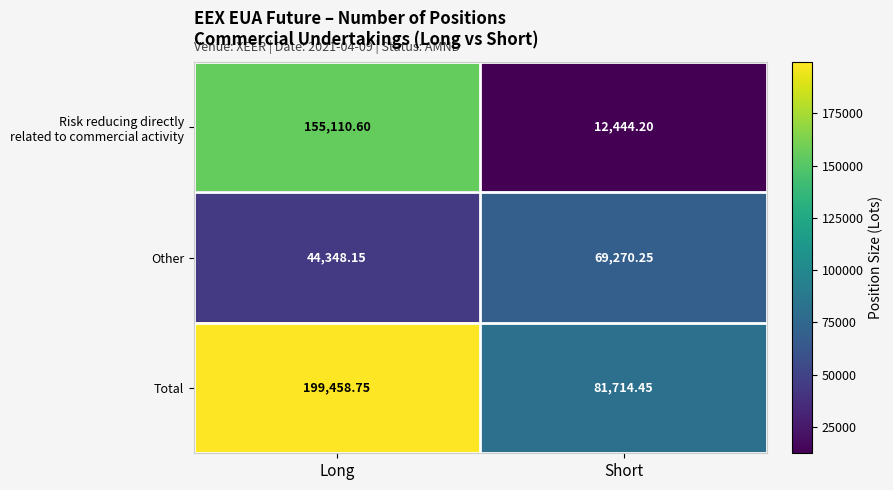

Which series has the largest total across all categories?

Total